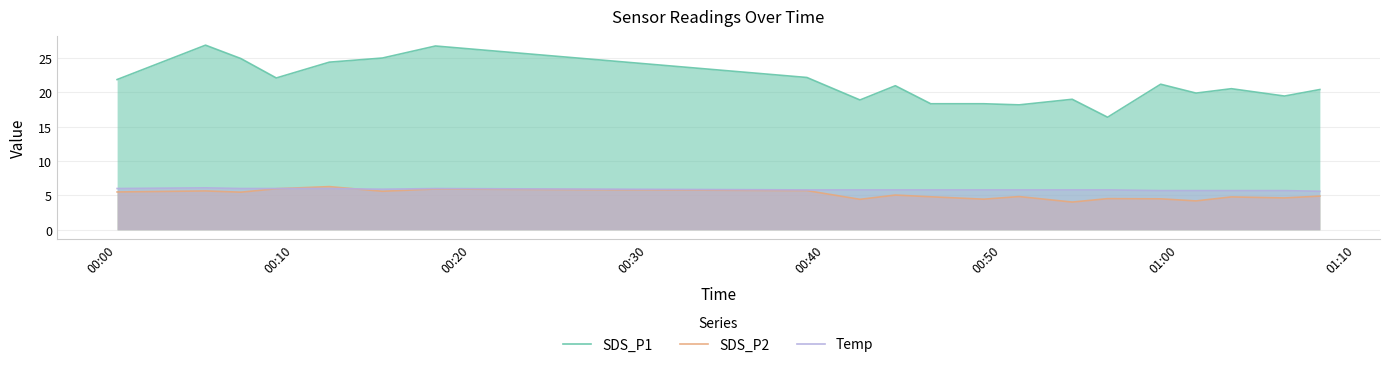

What is the greatest value displayed?

26.9